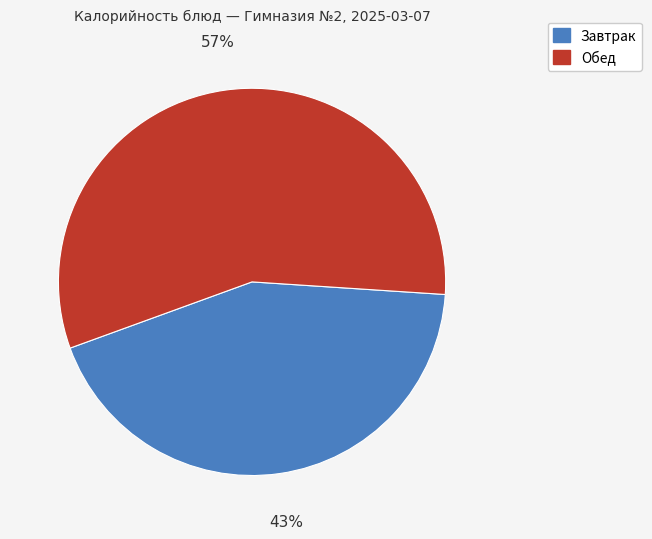

Does any single category account for the majority?

Yes